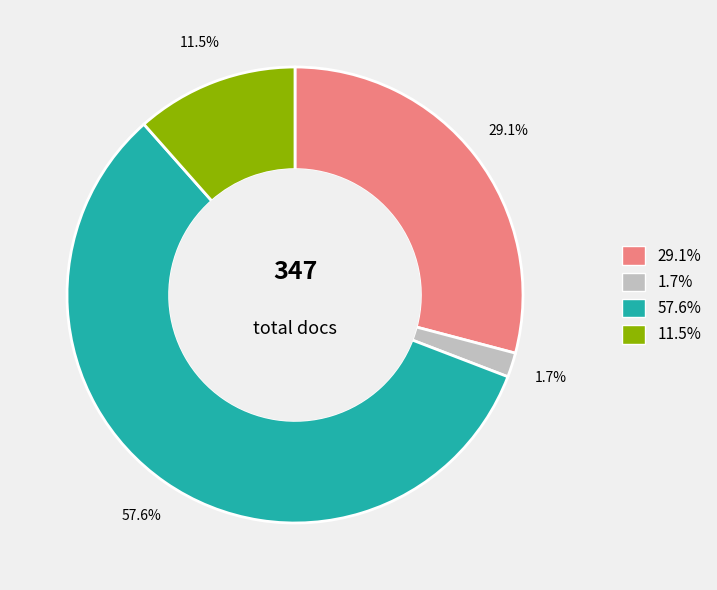

Is there any slice that represents more than half of the pie?

Yes